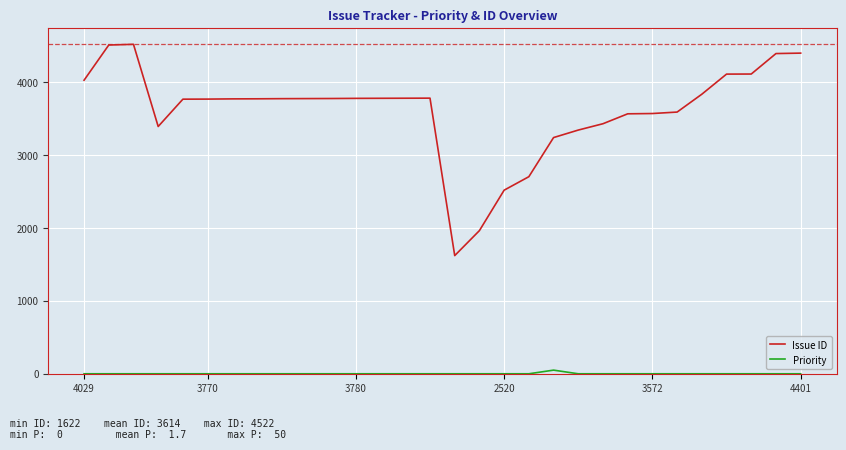

Which series has the largest total across all categories?

Issue ID